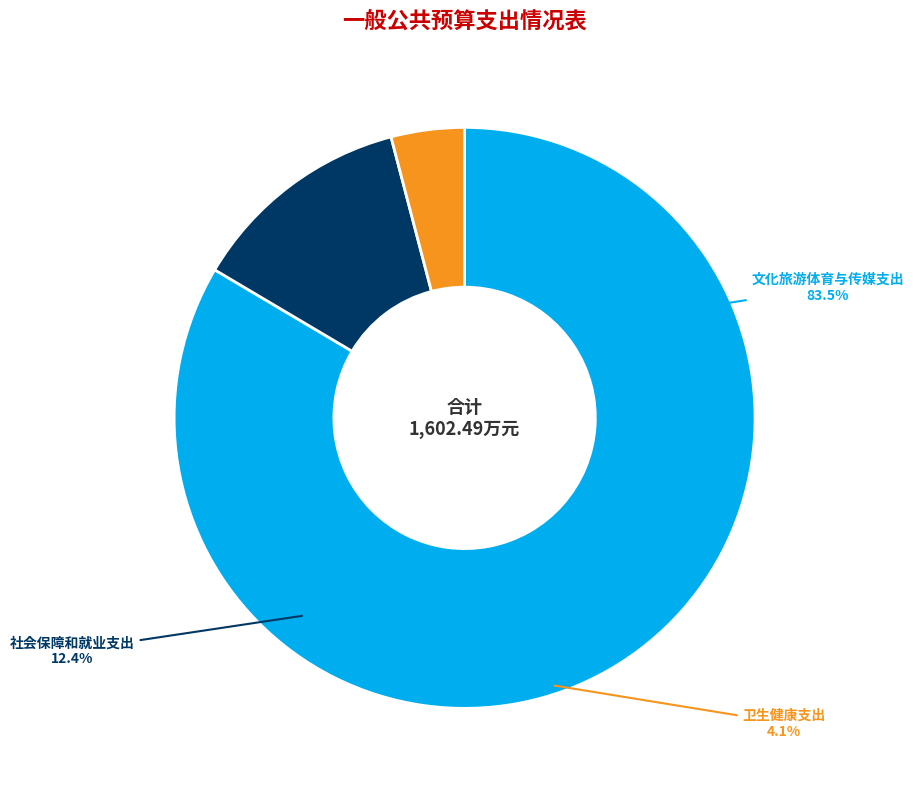

Is it true that 社会保障和就业支出 is 1% of the pie?

False